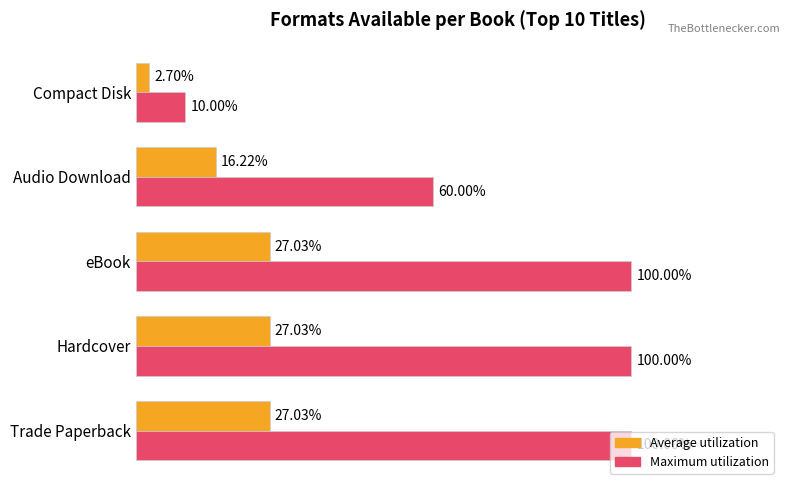

Which series has the widest spread of values?

Maximum utilization